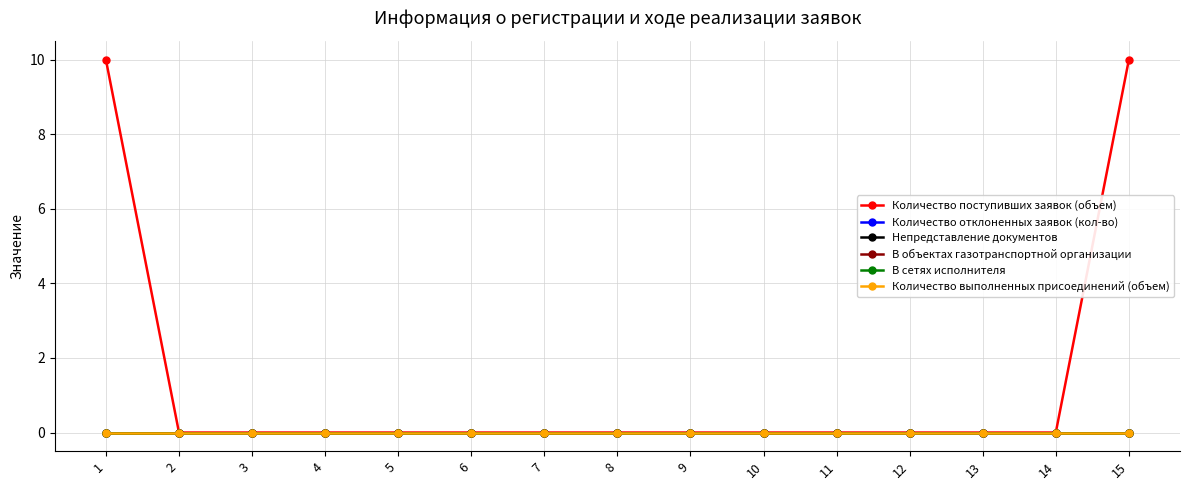

Does the chart have visible grid lines?

Yes